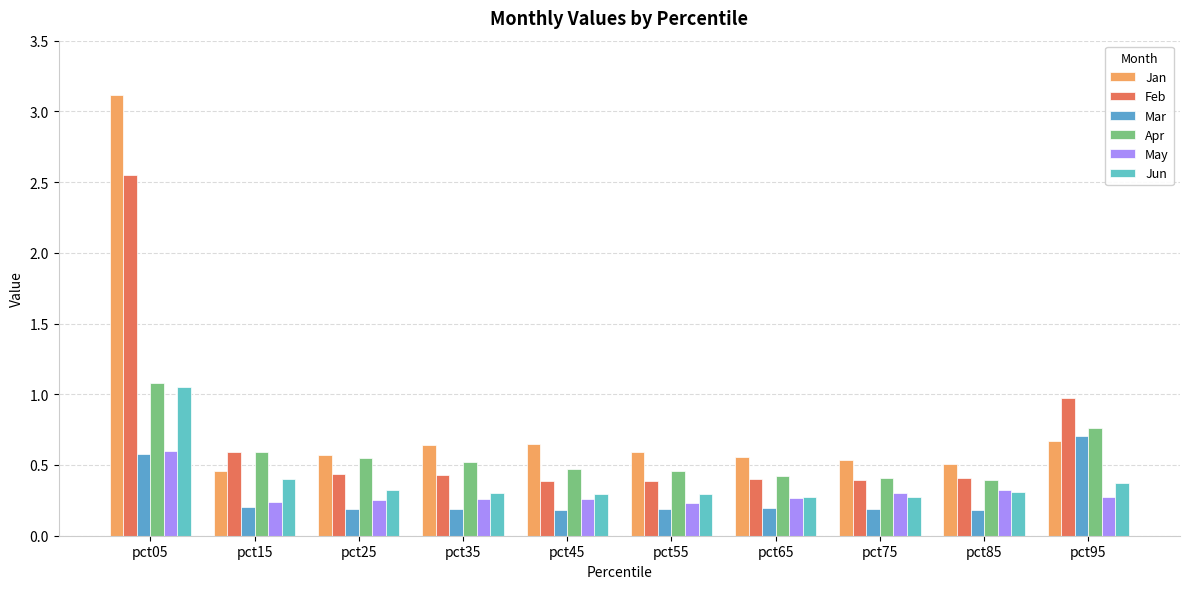

Count the number of categories in the chart.

10